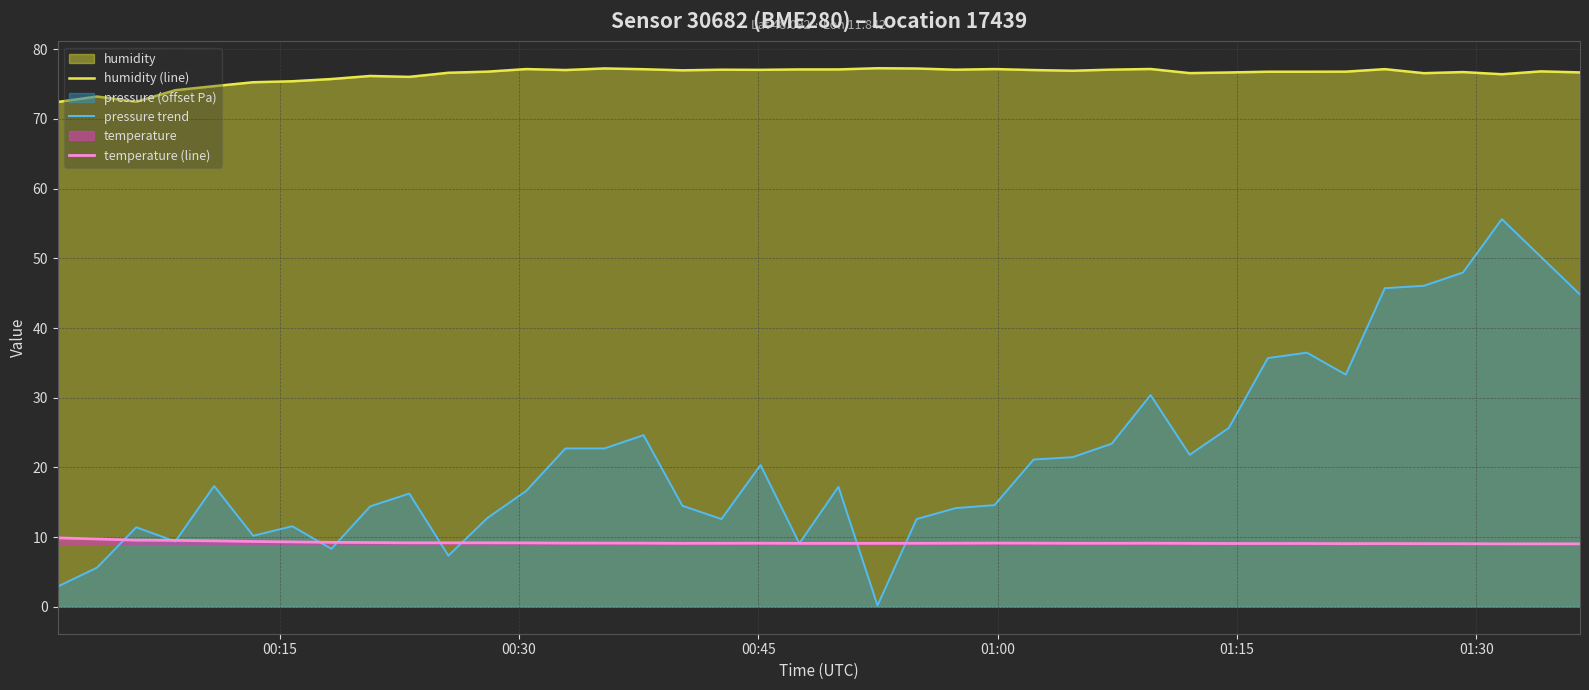

Which series has the largest range (max minus min)?

pressure trend